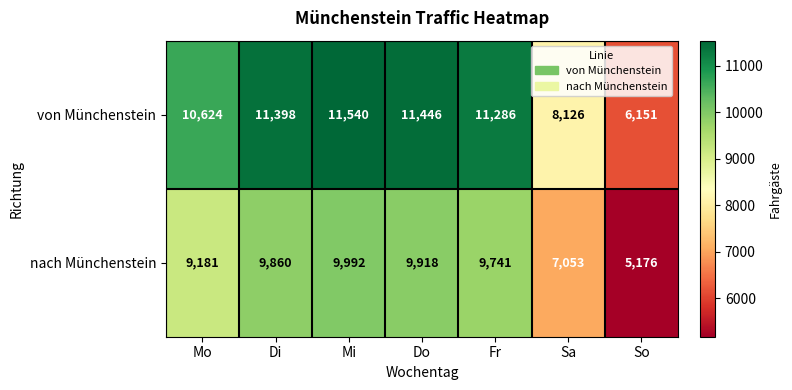

What is the difference between the maximum and minimum values in the nach Münchenstein series?

4816